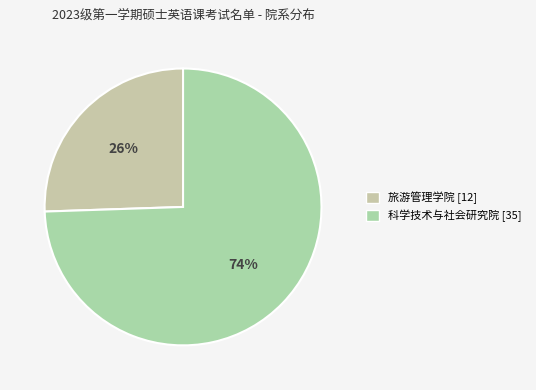

Count the number of slices in the pie.

2